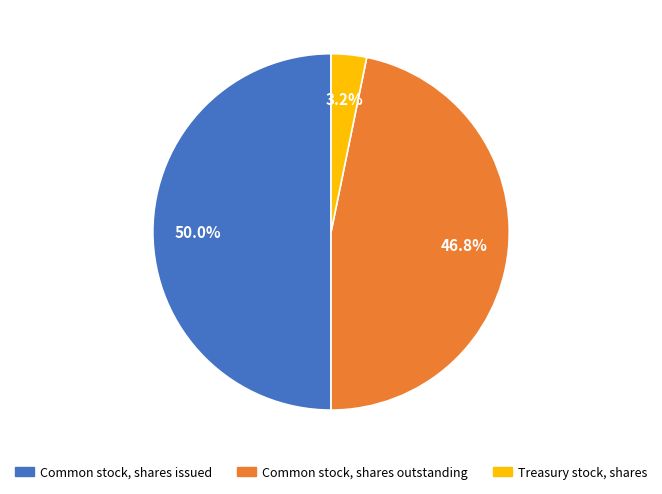

How many segments does this pie chart have?

3